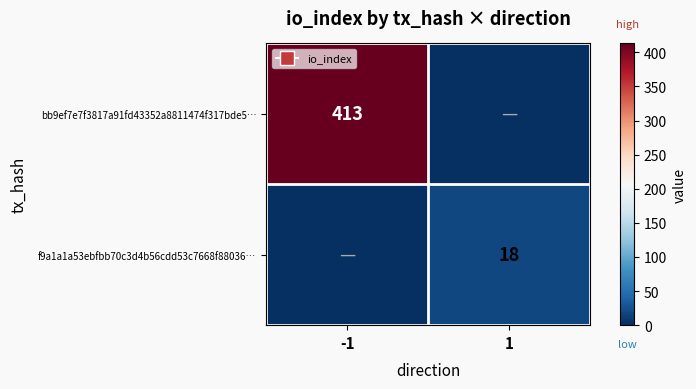

The value of f9a1a1a53ebfbb70c3d4b56cdd53c7668f88036… at 1 is 29. True or false?

False